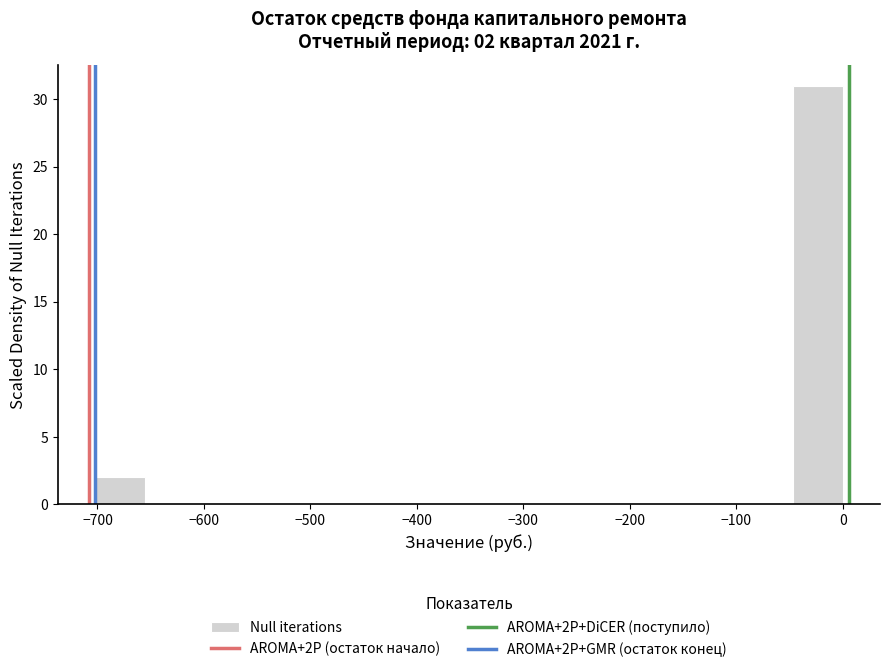

Over which range of the x-axis is the bar tallest?

-50 to 0